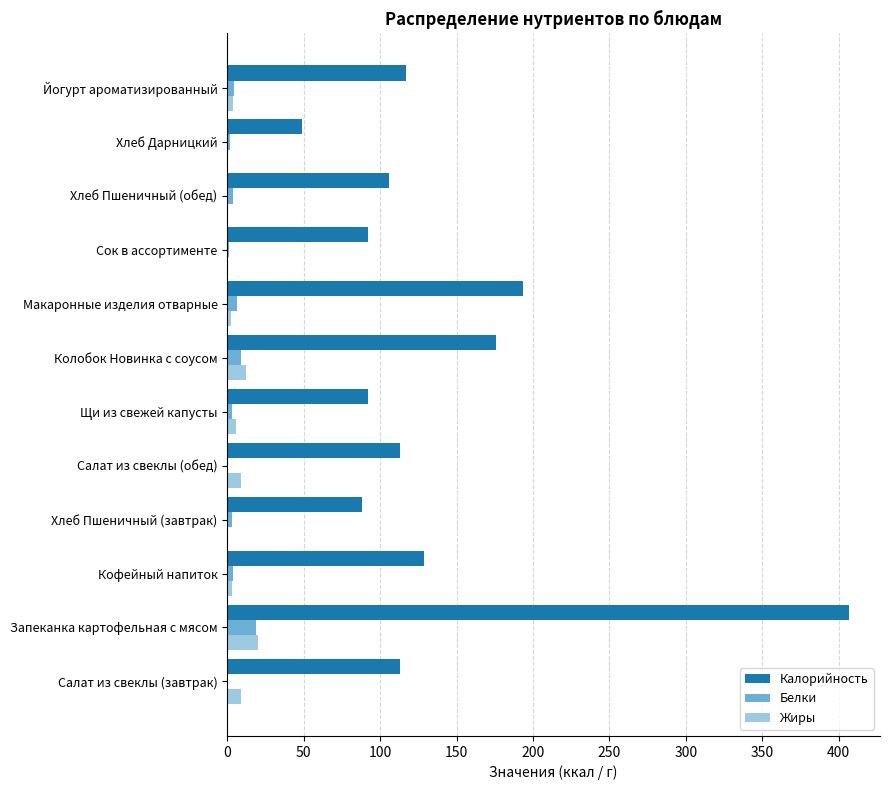

What is the average value of the Жиры series?

5.6